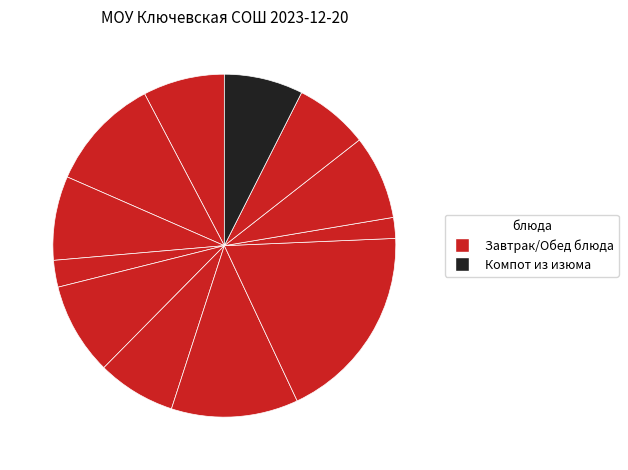

Count the number of slices in the pie.

12